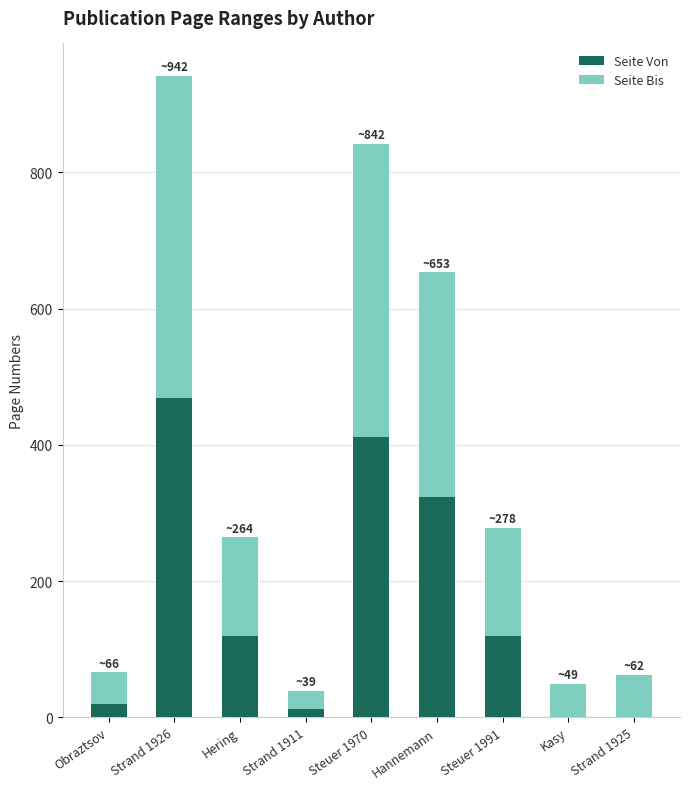

At which label does Seite Von reach its peak?

Strand 1926